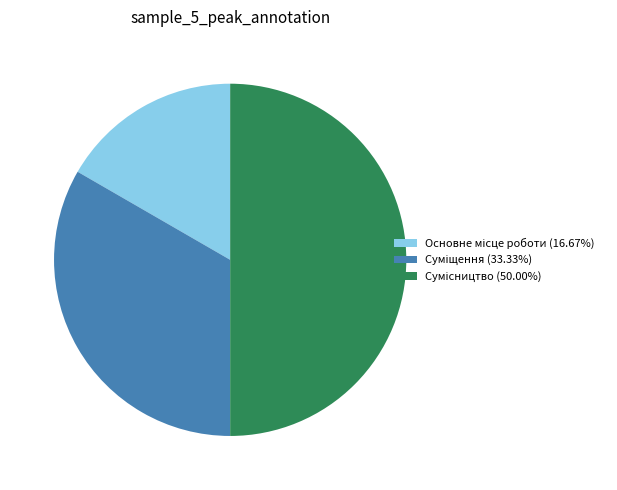

To the nearest percent, what is the difference between the largest and smallest slice percentages?

33%